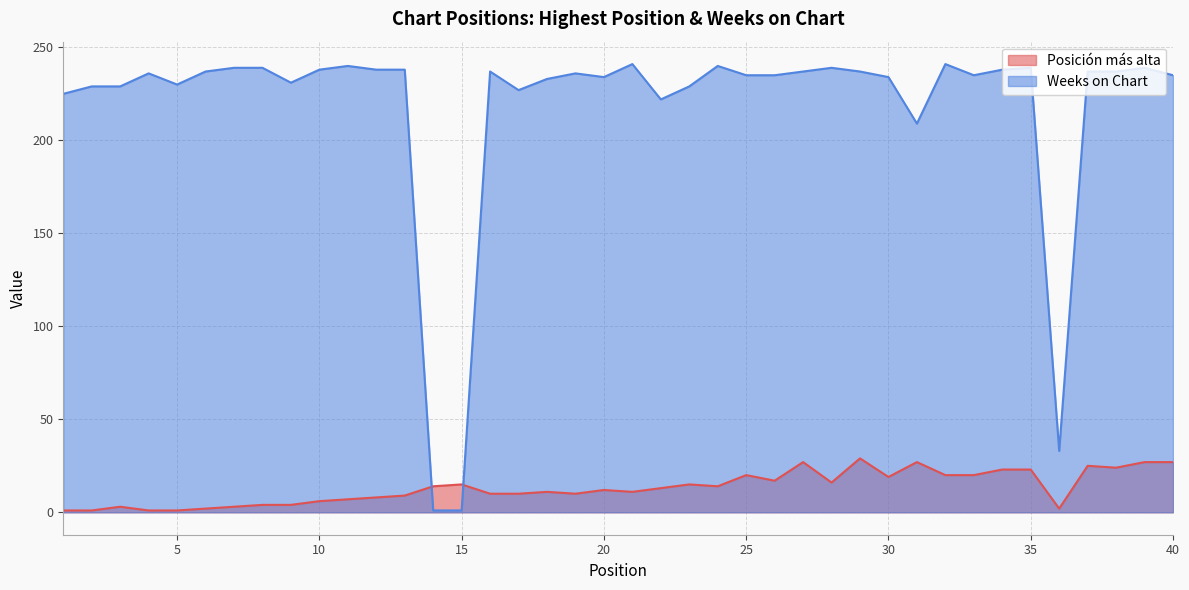

How many interior local valleys does the Weeks on Chart series have?

8